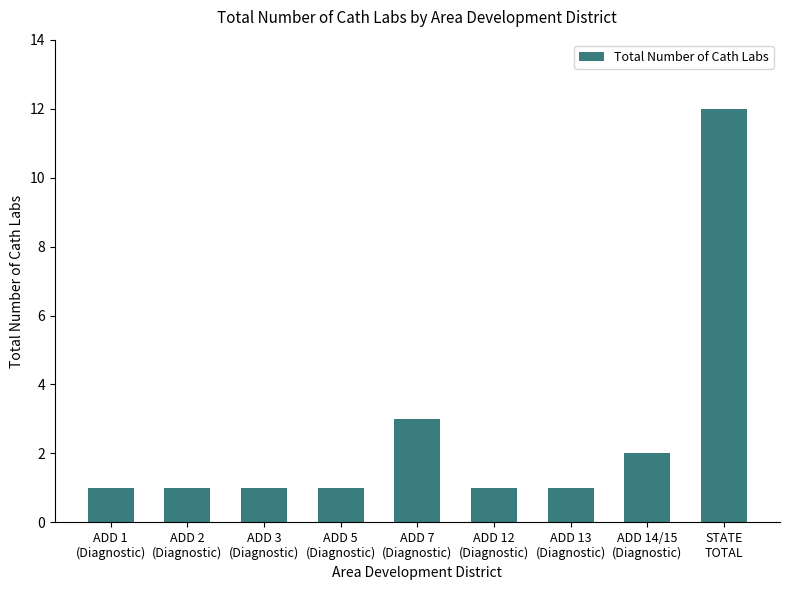

What is the average value?

3